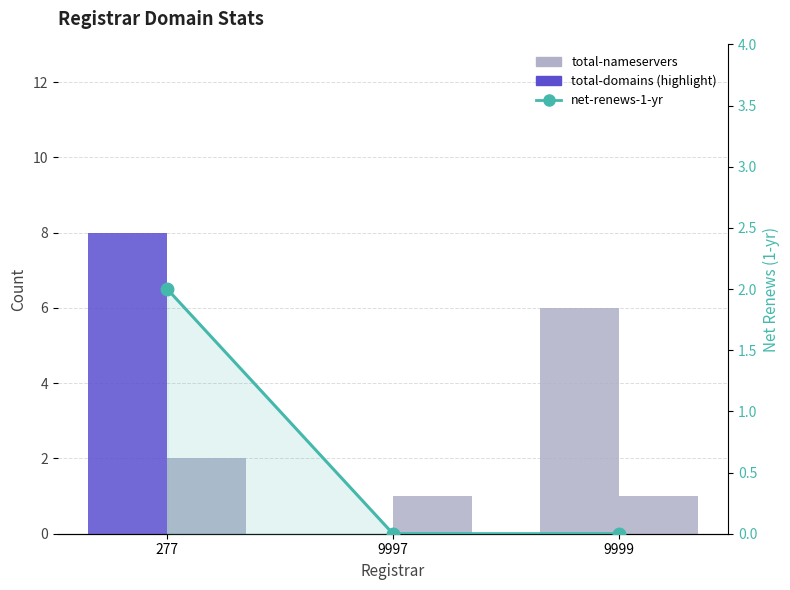

How many data points in total-domains are above 1?

1